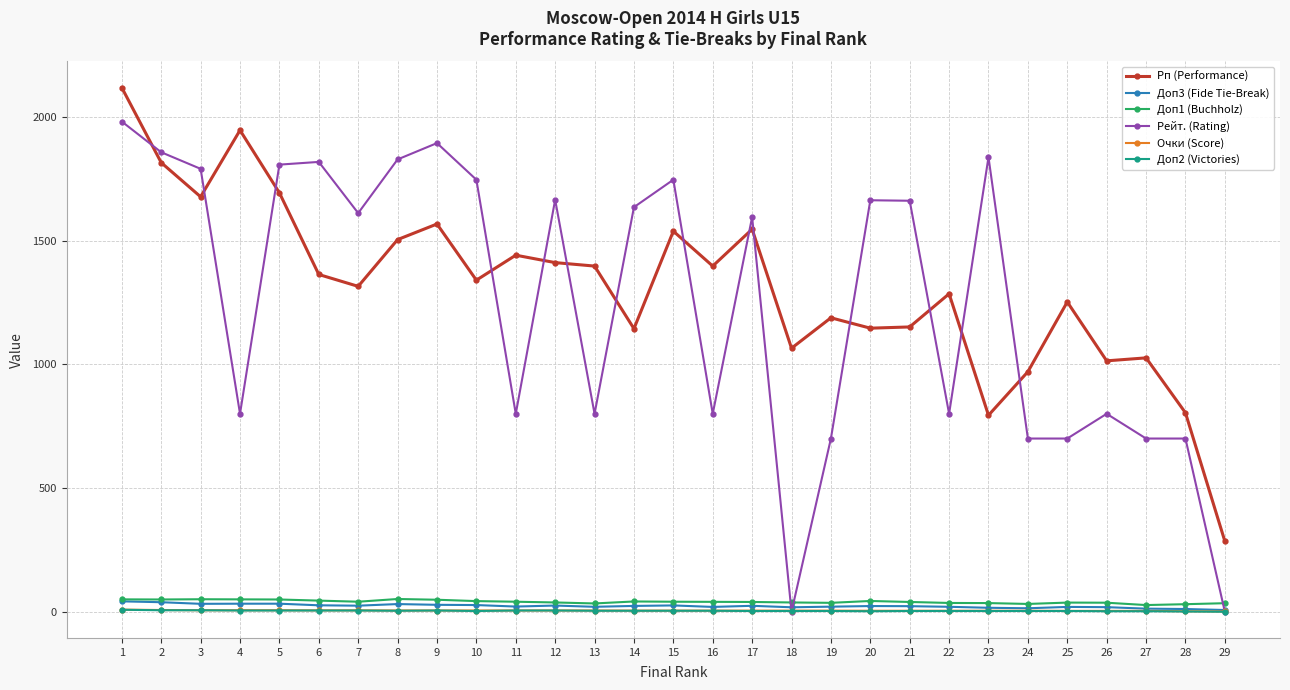

True or false: Рп (Performance) has a value of 1441.0 at 11.

True